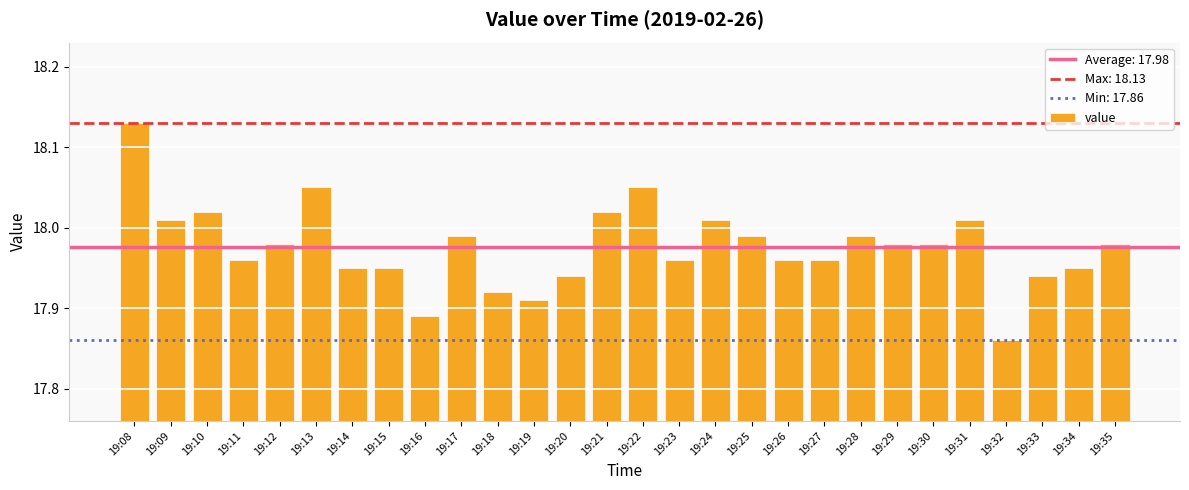

At which label is the value closest to 17?

19:32